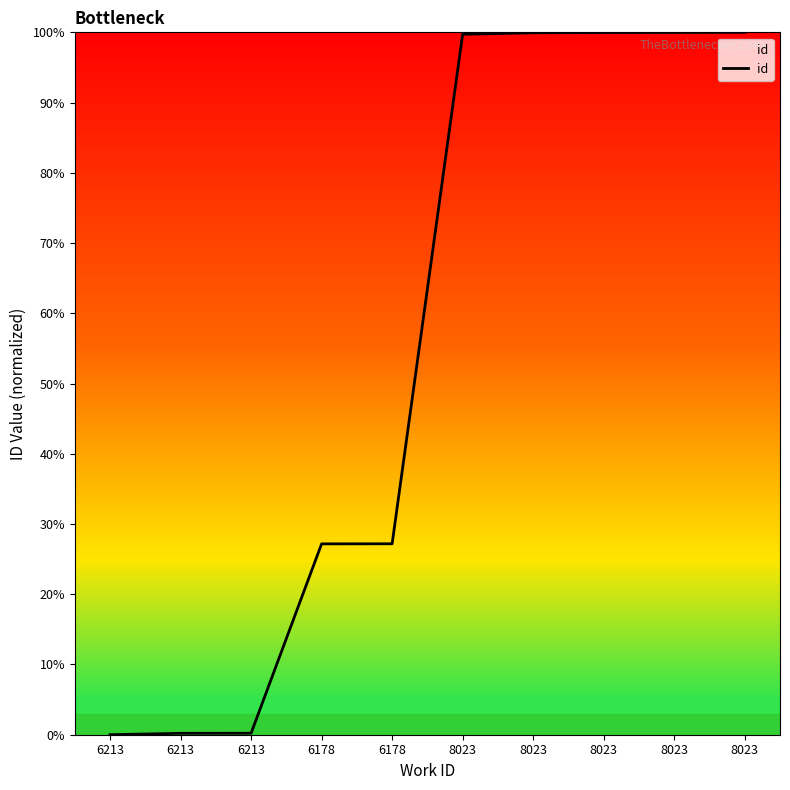

Reading right to left, list all the values displayed in this chart.

8023=100.0	8023=100.0	8023=100.0	8023=99.9	8023=99.7	6178=27.2	6178=27.2	6213=0.2	6213=0.2	6213=0.0